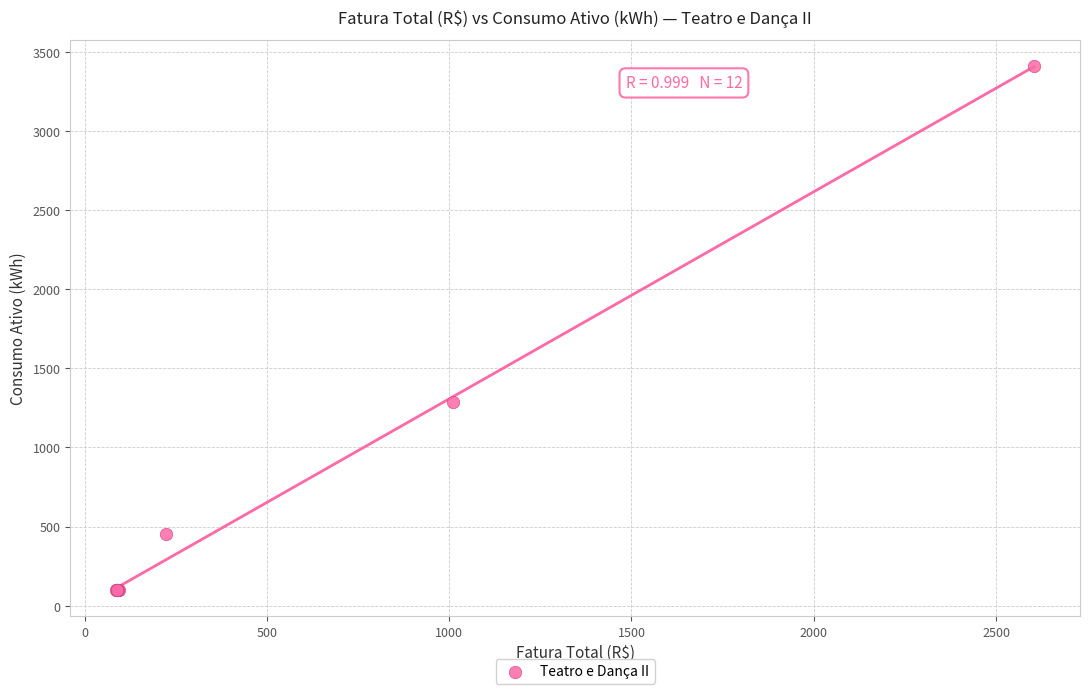

What Y value in the scatter plot is closest to 1755?

1286